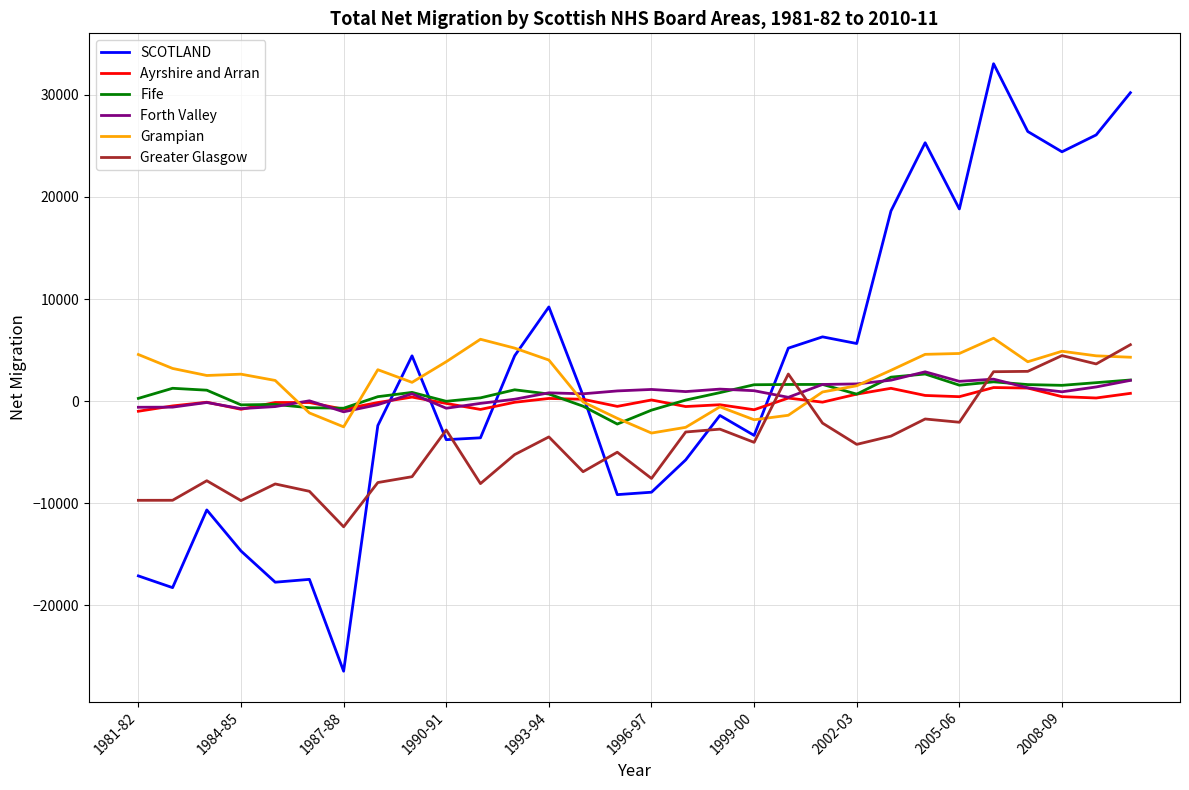

True or false: Greater Glasgow and SCOTLAND cross at least once.

True